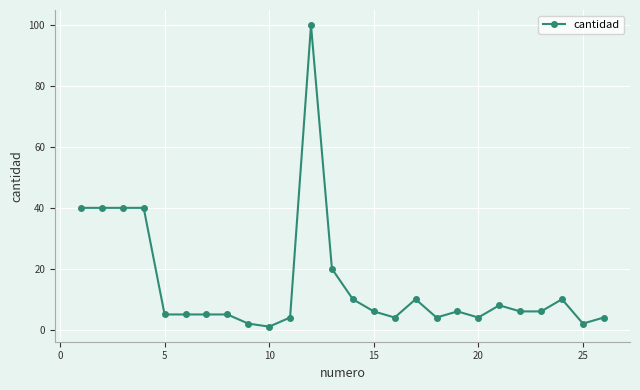

What is the difference between the maximum and minimum values?

99